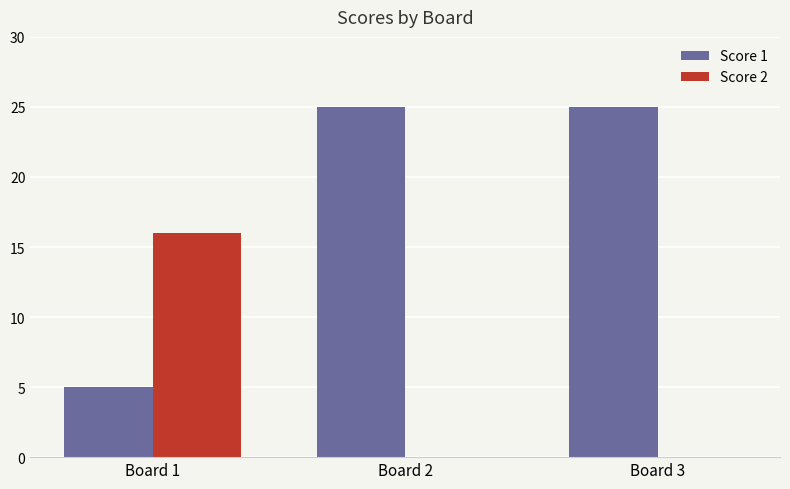

What is the maximum value shown in the chart?

25